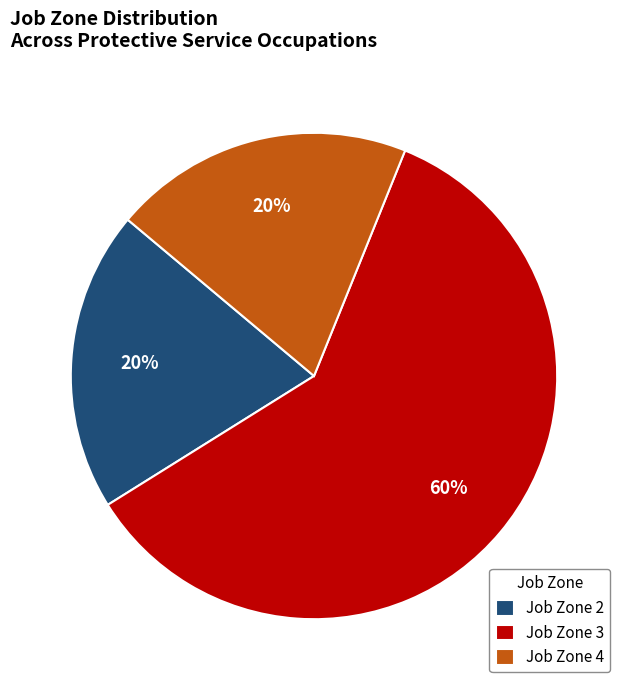

Is it true that Job Zone 2 is 35% of the pie?

False